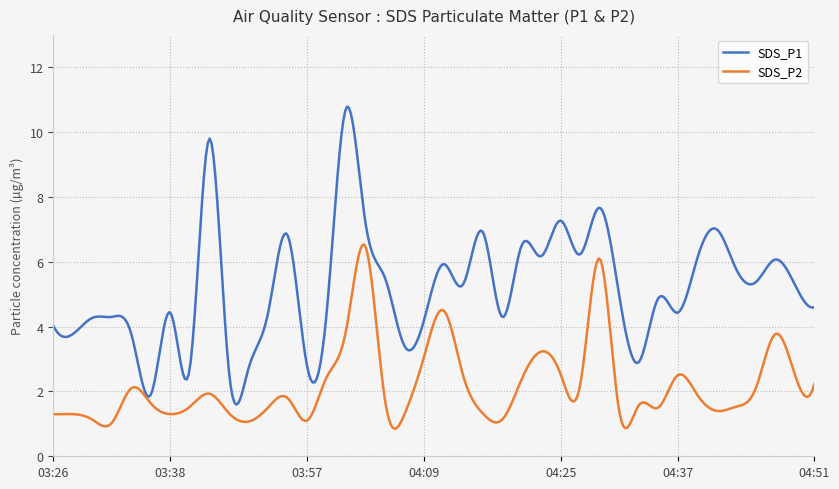

What is the minimum value shown in the chart?

0.8